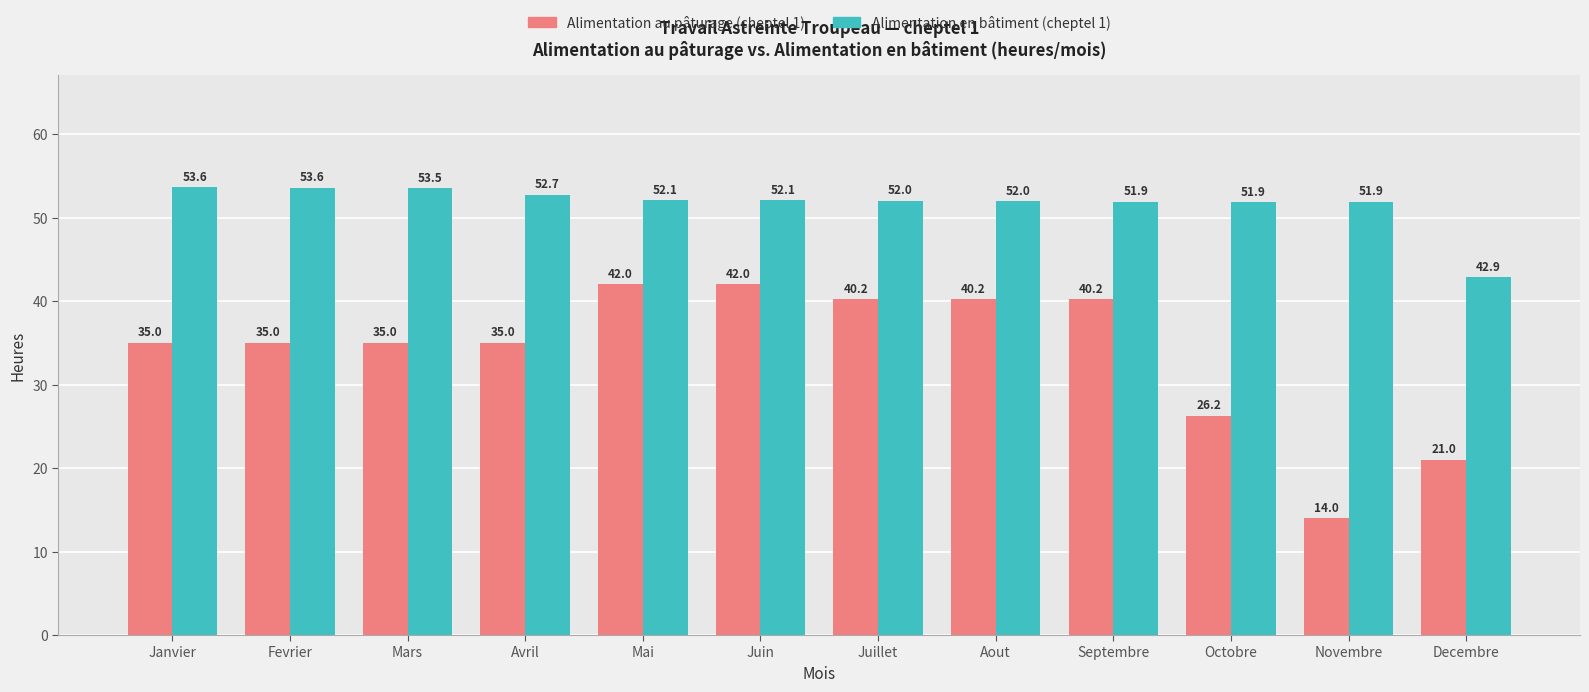

Count the number of data series in this chart.

2